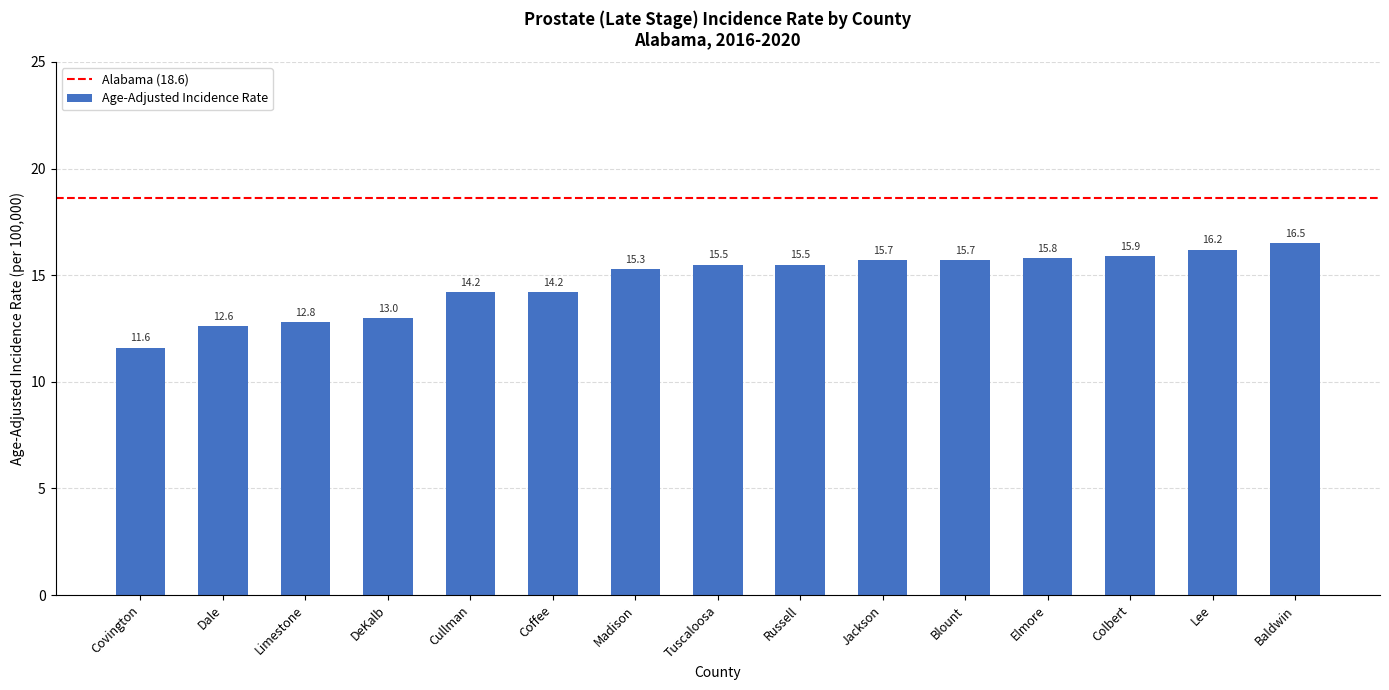

Where does the data first go above 15?

Madison